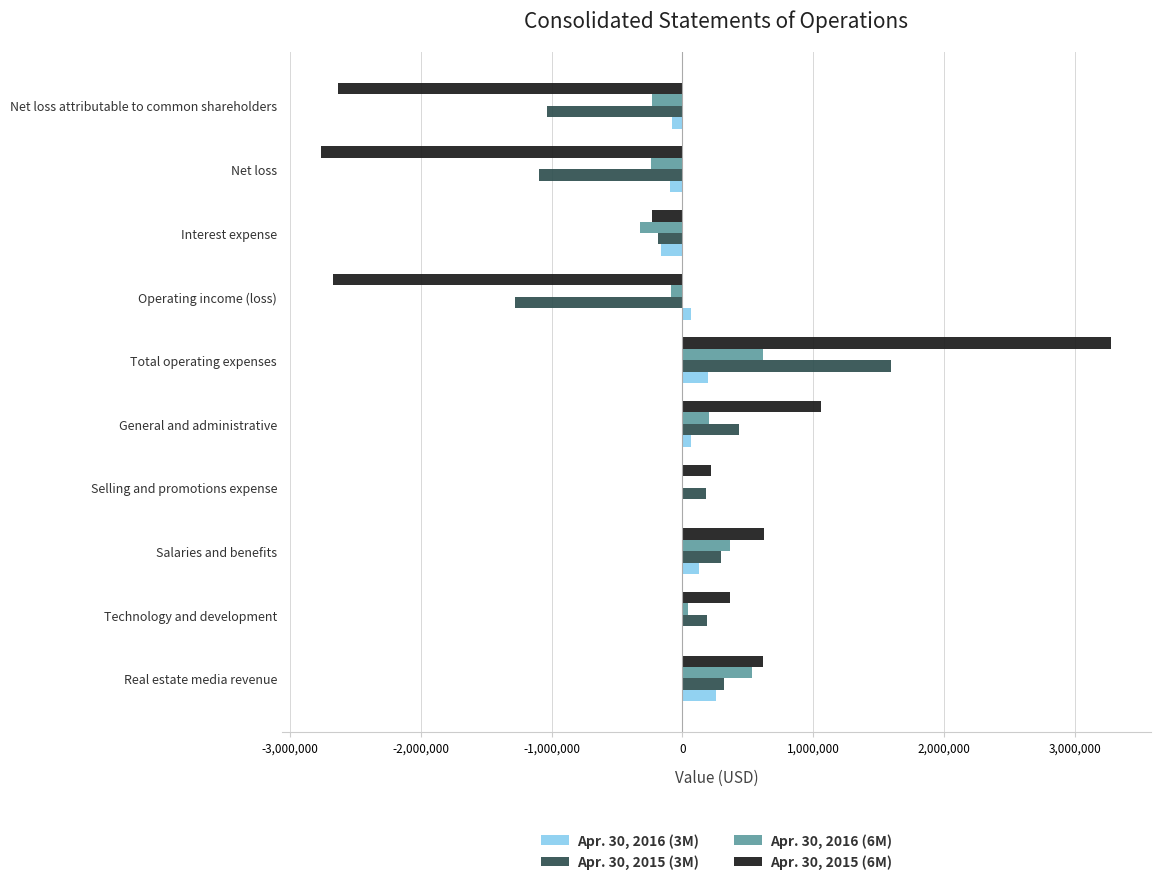

Is it true that Apr. 30, 2015 (6M) equals -233690 at Interest expense?

True